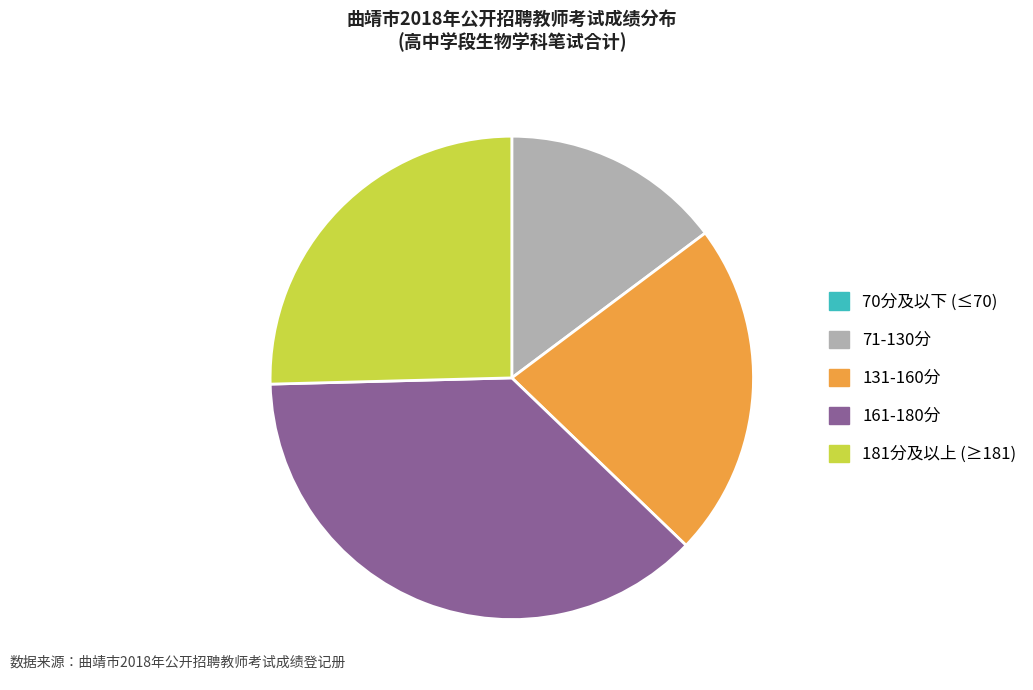

Between 181分及以上 (≥181) and 71-130分, which is larger?

181分及以上 (≥181)